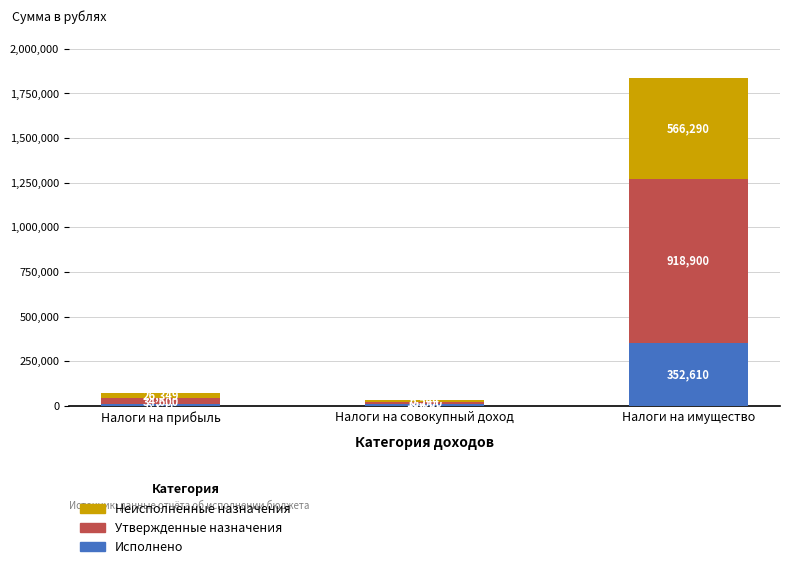

At which category is the sum across all series the highest?

Налоги на имущество